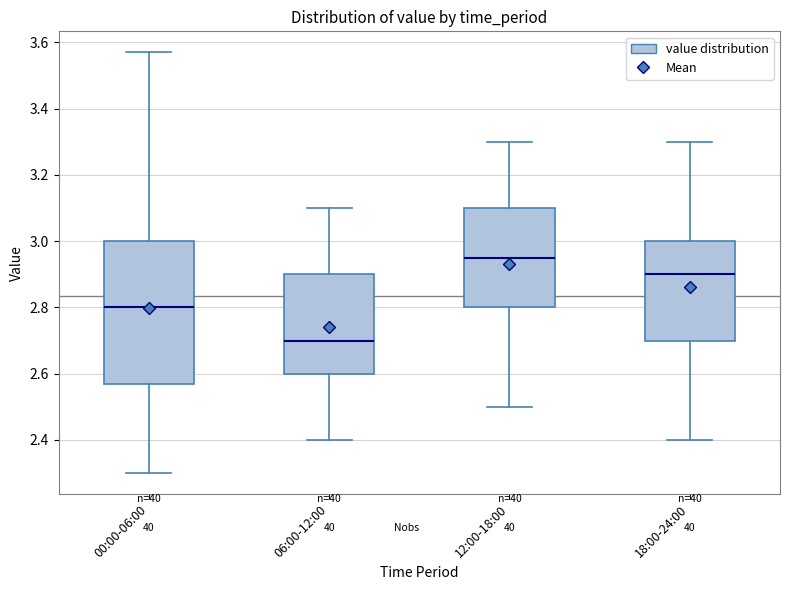

Reading left to right, transcribe this box plot: for each box, give where its median line is, the range the box spans, and where its two whiskers end, as read against the y-axis. The values are not printed on the chart, so give them approximately, as read against the axis.

00:00-06:00: median 2.80, box 2.58 to 3.00, whiskers 2.30 to 3.58
06:00-12:00: median 2.70, box 2.60 to 2.90, whiskers 2.40 to 3.10
12:00-18:00: median 2.96, box 2.80 to 3.10, whiskers 2.50 to 3.30
18:00-24:00: median 2.90, box 2.70 to 3.00, whiskers 2.40 to 3.30